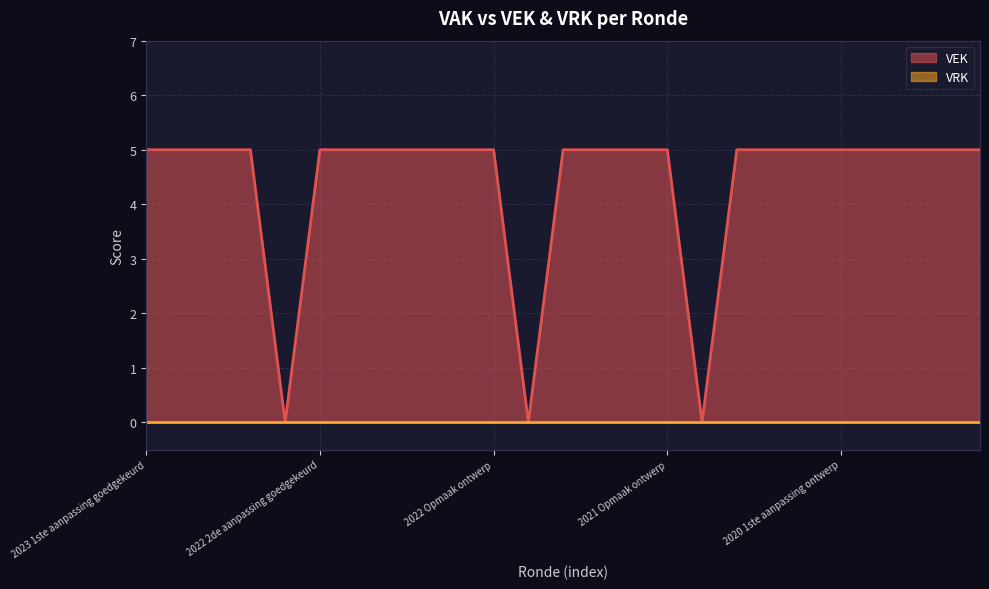

How many values are between 5 and 6?

22